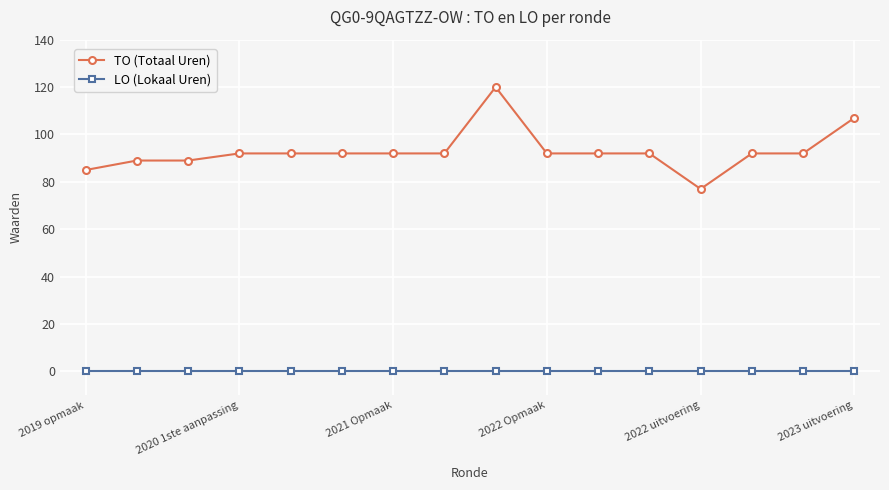

Rank the series by their average value, from lowest to highest.

LO (Lokaal Uren), TO (Totaal Uren)